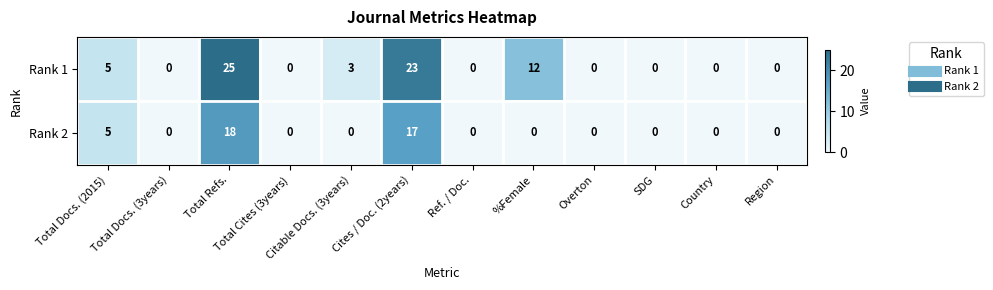

How many categories are shown in the chart?

12